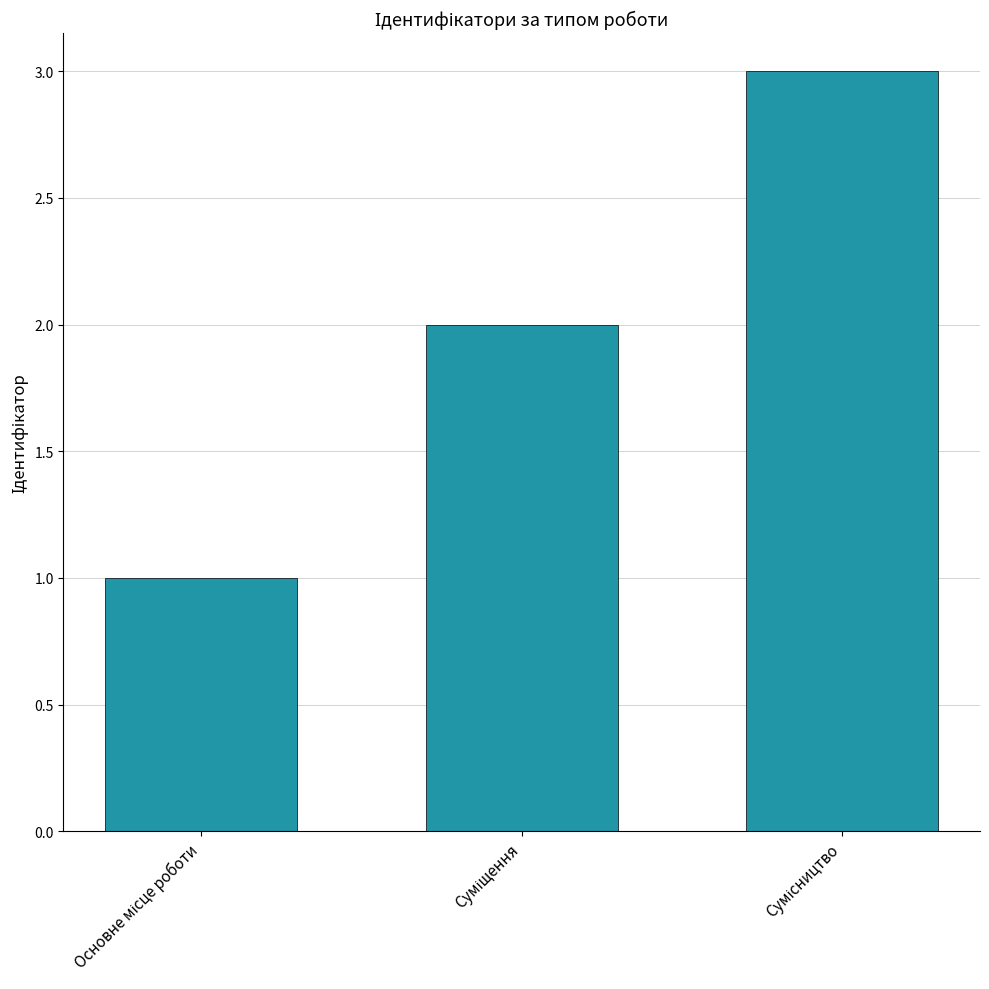

Reading right to left, list all the values displayed in this chart.

3	2	1